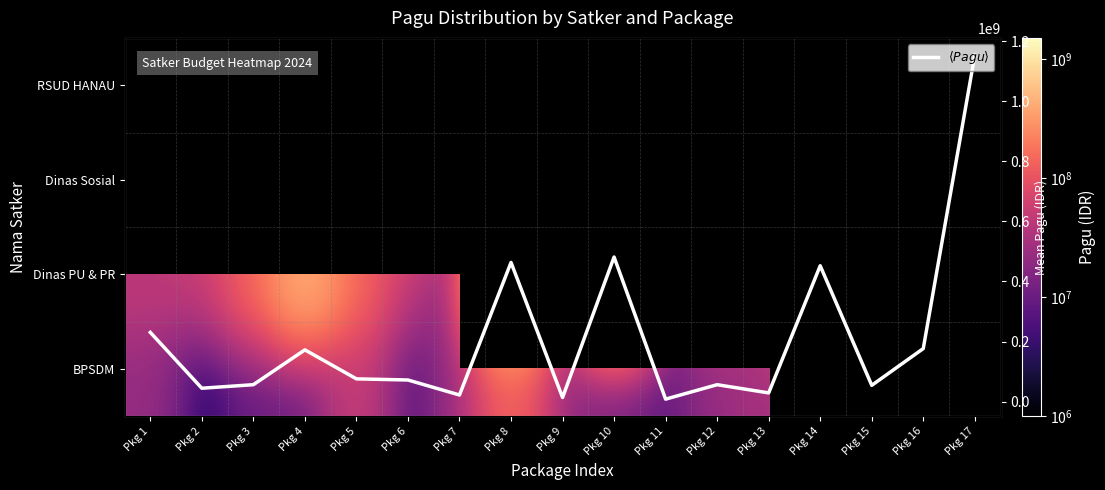

Is the value of Dinas PU & PR at Pkg 2 greater than the value of RSUD HANAU at Pkg 4?

No